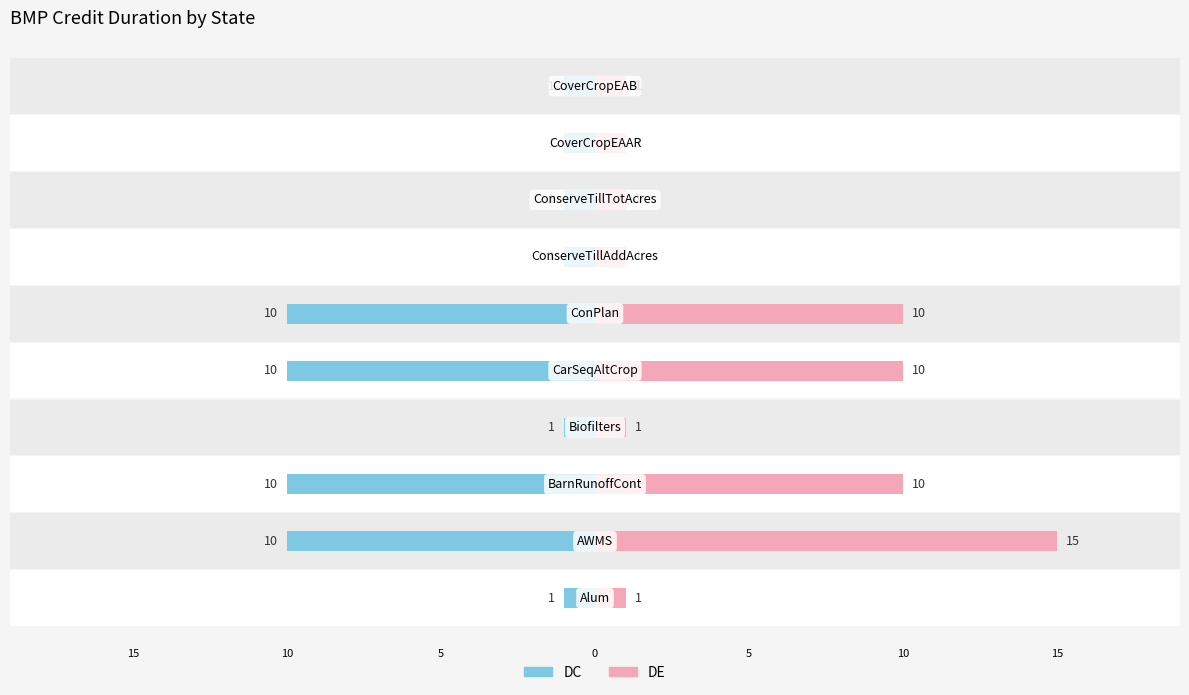

The DE series shows 1 at 15. True or false?

False